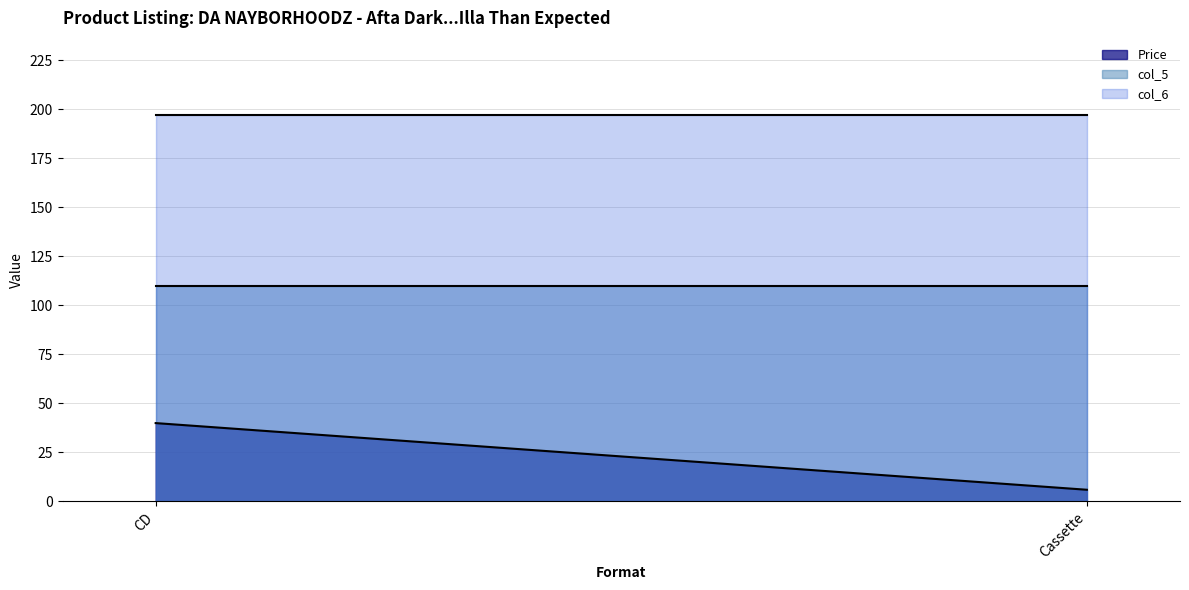

Which series has the largest total across all categories?

col_6